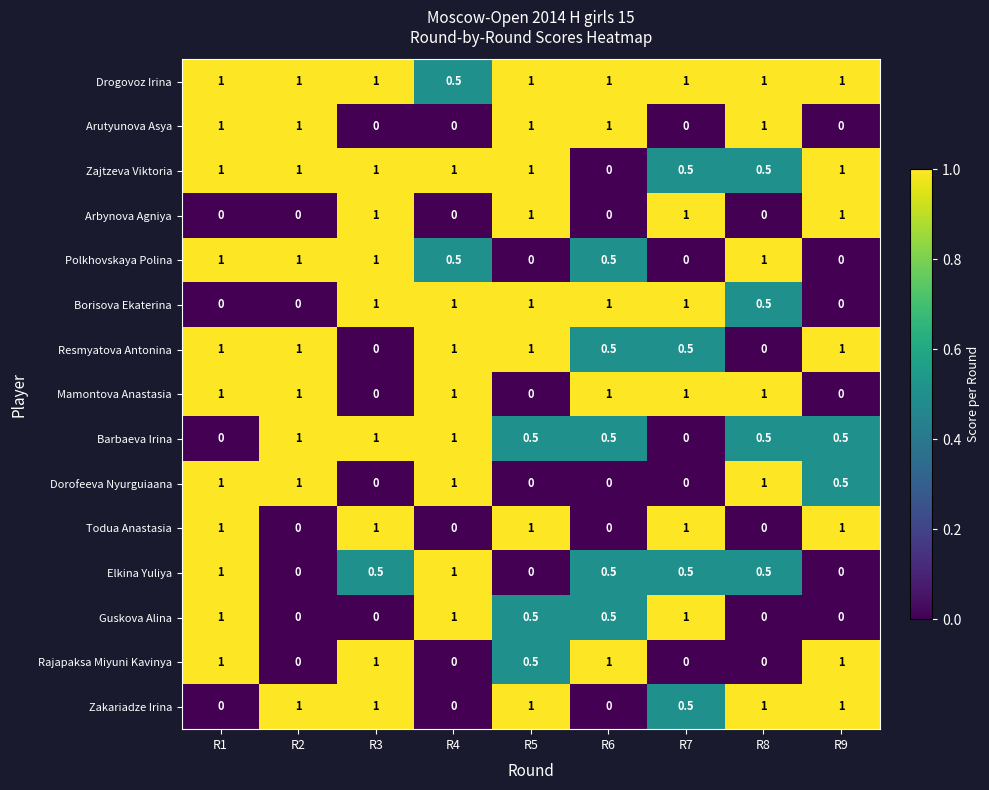

The value of Arutyunova Asya at R1 is 1.0. True or false?

True